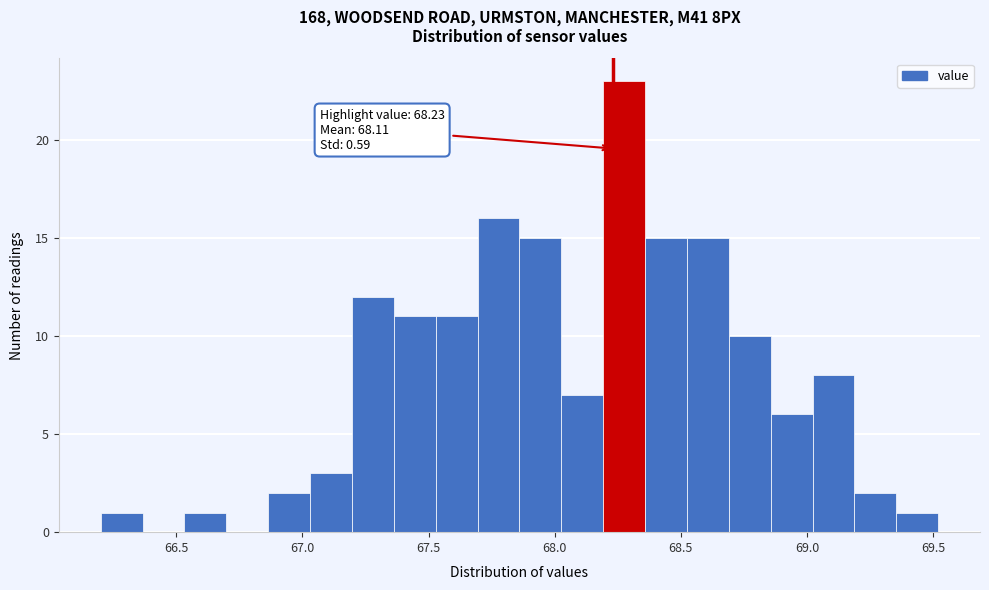

Read against the x-axis, roughly where is the centre of the tallest bar?

68.30